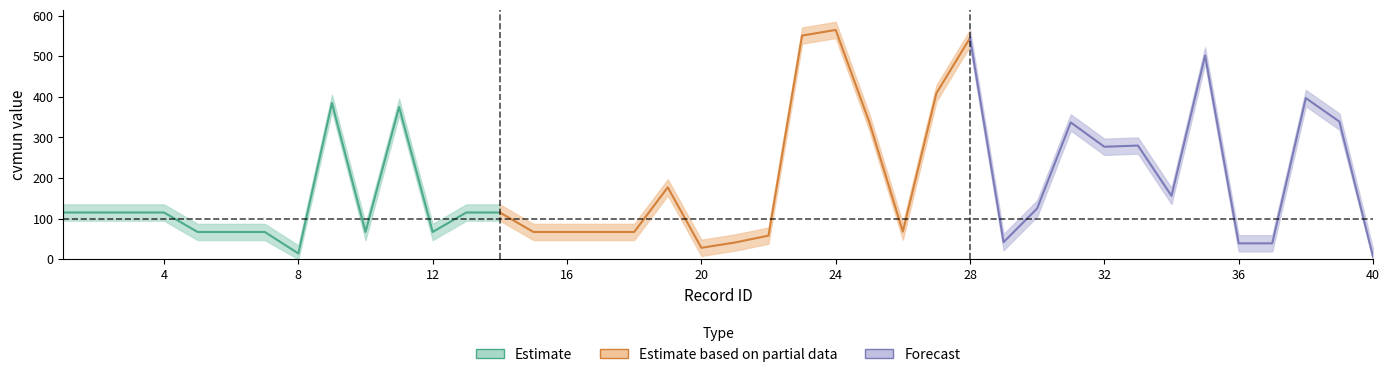

At how many categories does at least one series exceed 551?

3